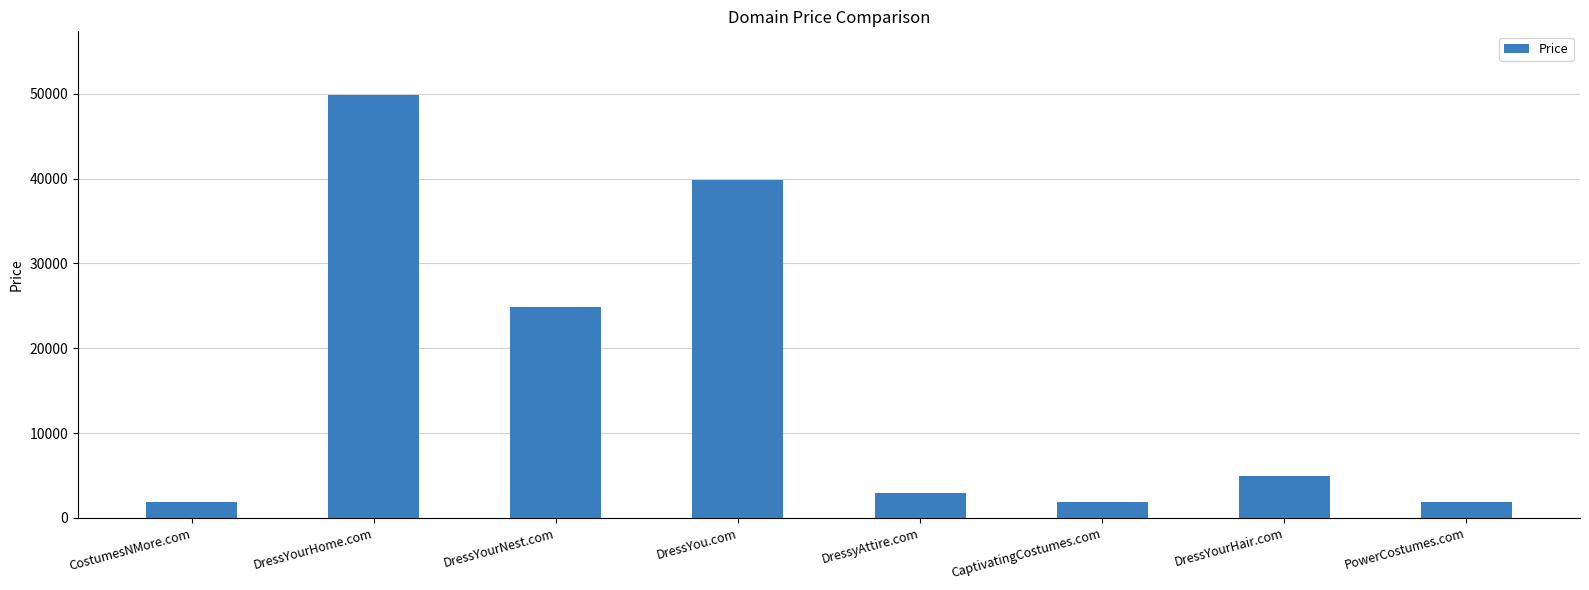

Which has a higher value, DressyAttire.com or DressYourHome.com?

DressYourHome.com